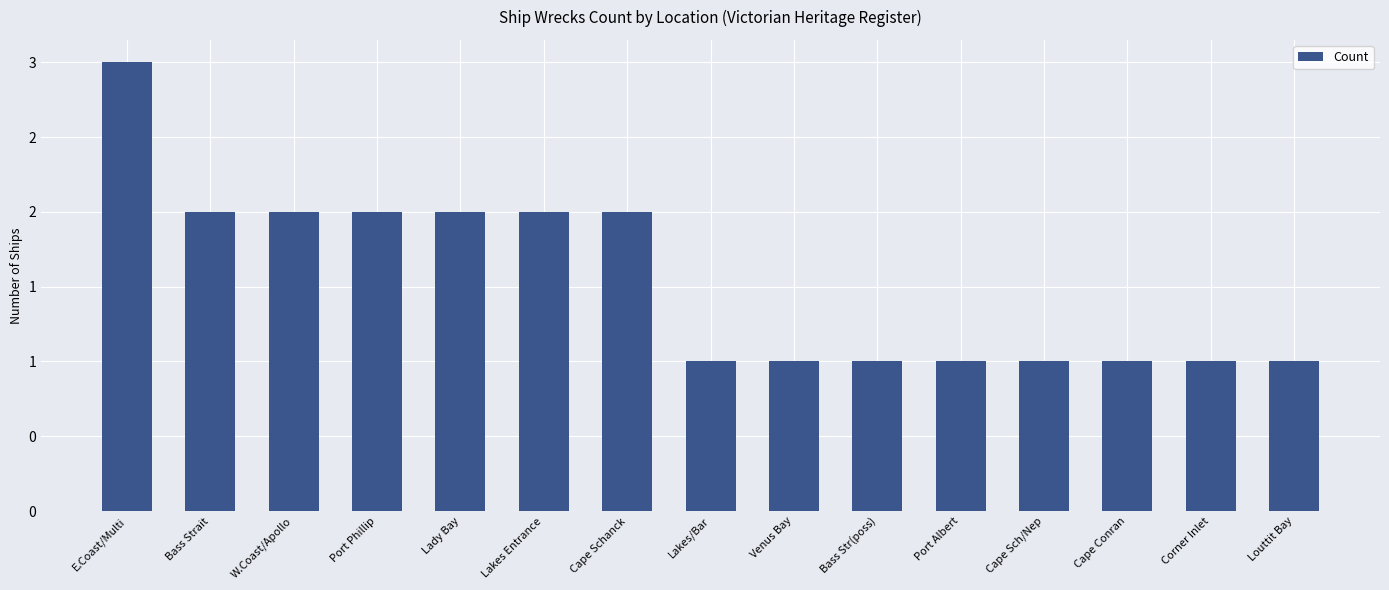

Rank the categories by value from lowest to highest.

Lakes/Bar, Venus Bay, Bass Str(poss), Port Albert, Cape Sch/Nep, Cape Conran, Corner Inlet, Louttit Bay, Bass Strait, W.Coast/Apollo, Port Phillip, Lady Bay, Lakes Entrance, Cape Schanck, E.Coast/Multi